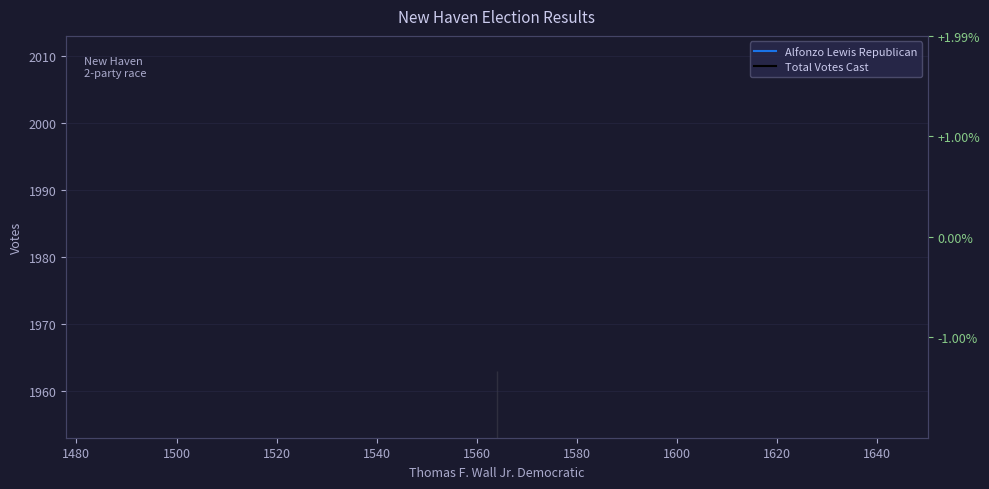

Is this an area chart (filled region under the line)?

No